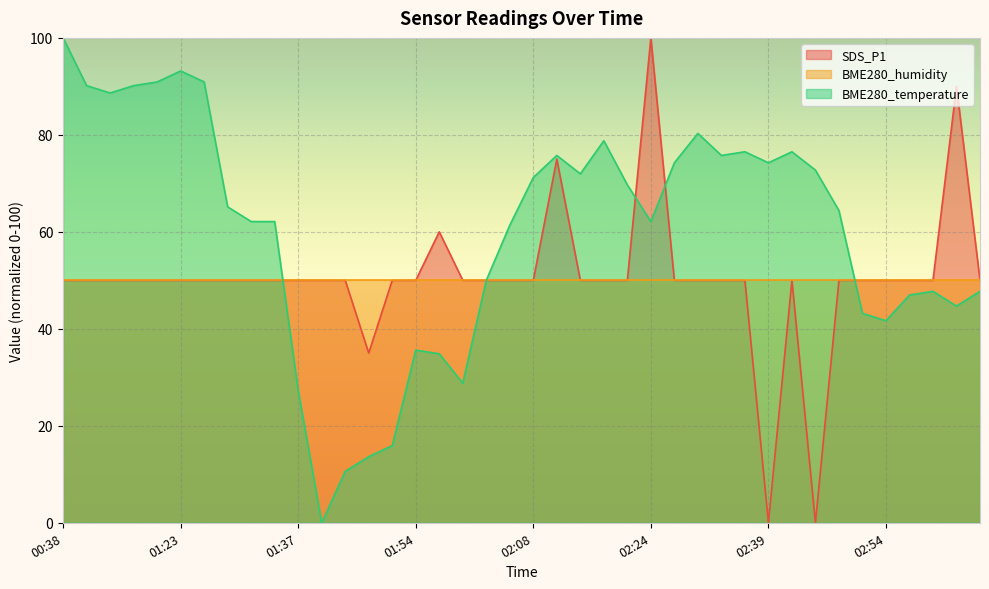

Is the value of SDS_P1 at 02:11 greater than the value of BME280_temperature at 01:23?

No